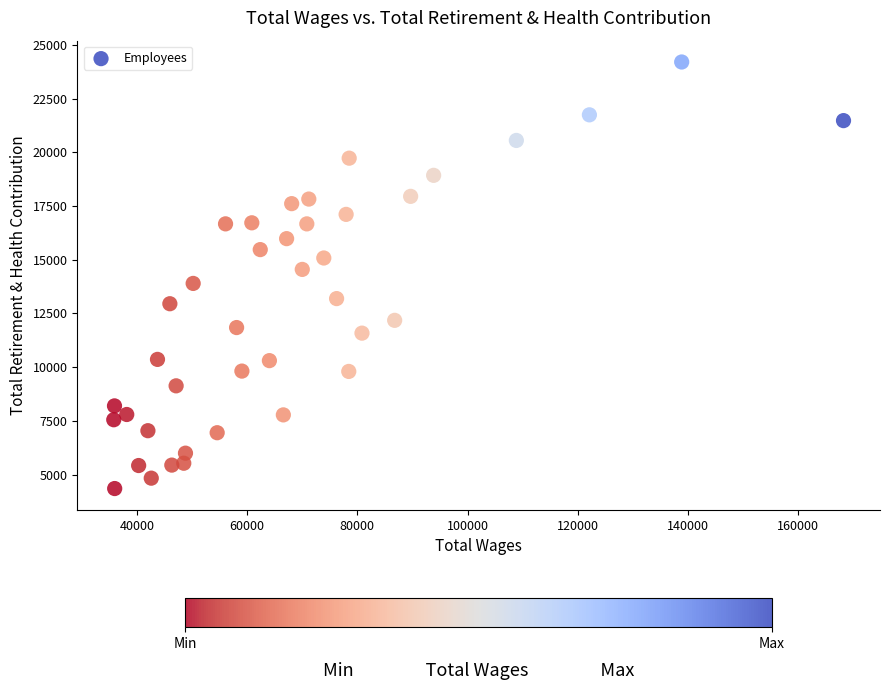

What is the range of Y values (max minus min)?

19851